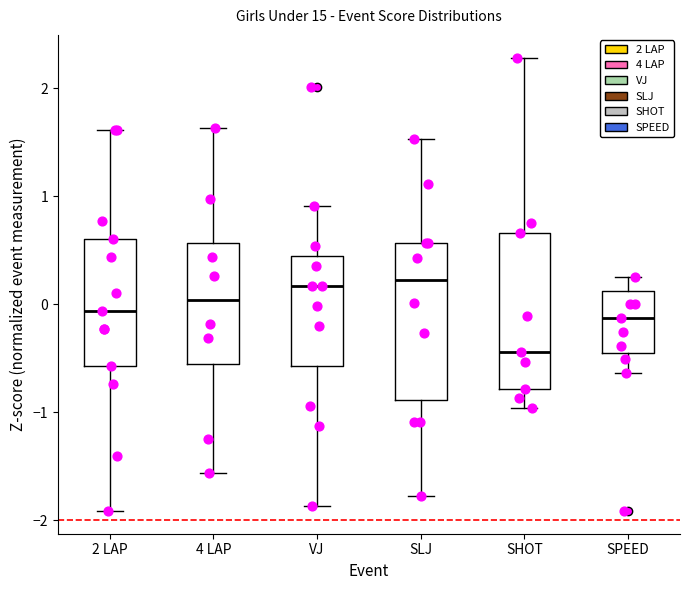

Reading left to right, read every box against the y-axis: the position of its median line, the range the box covers, and the ends of its whiskers. The values are not printed on the chart, so give them approximately, as read against the axis.

2 LAP: median -0.1, box -0.6 to 0.6, whiskers -1.9 to 1.6
4 LAP: median 0.0, box -0.5 to 0.6, whiskers -1.6 to 1.6
VJ: median 0.2, box -0.6 to 0.4, whiskers -1.9 to 0.9
SLJ: median 0.2, box -0.9 to 0.6, whiskers -1.8 to 1.5
SHOT: median -0.4, box -0.8 to 0.7, whiskers -1.0 to 2.3
SPEED: median -0.1, box -0.4 to 0.1, whiskers -0.6 to 0.3